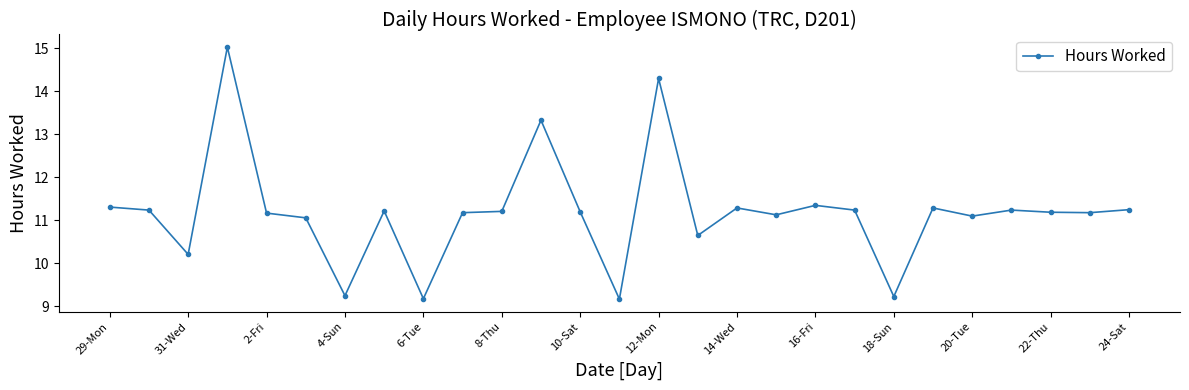

What is the value of the 6th point from the left?

11.1